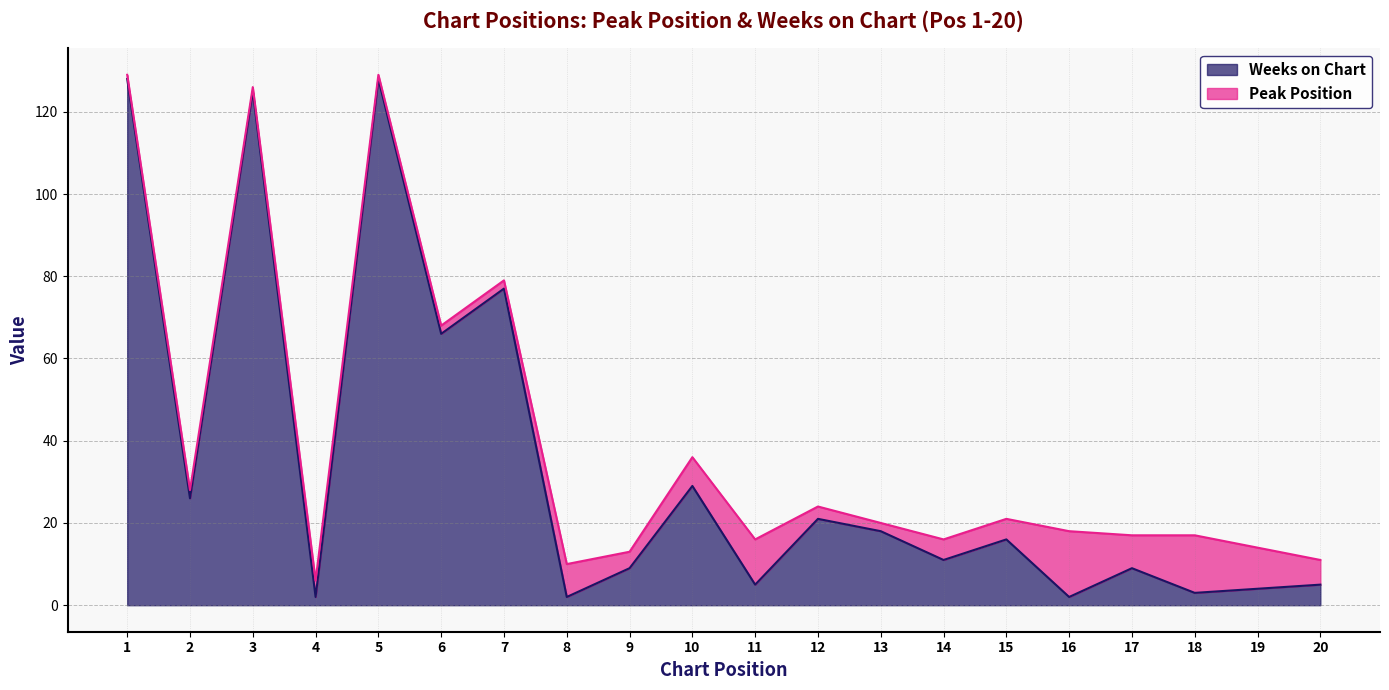

Count the number of values greater than 16.

9